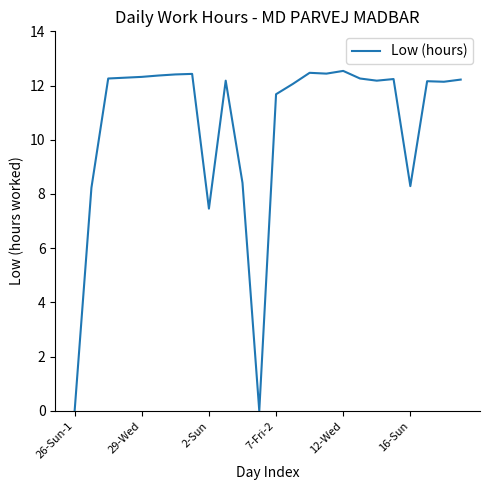

What is the difference between the maximum and minimum values?

12.5